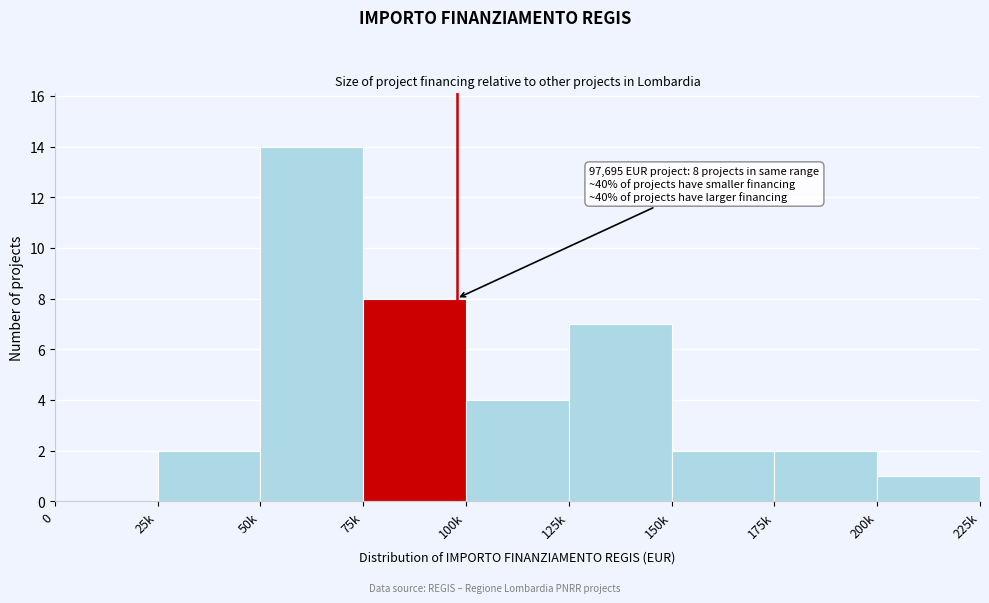

Reading left to right, list all the values displayed in this chart.

0=0	25k=2	50k=14	75k=8	100k=4	125k=7	150k=2	175k=2	200k=1